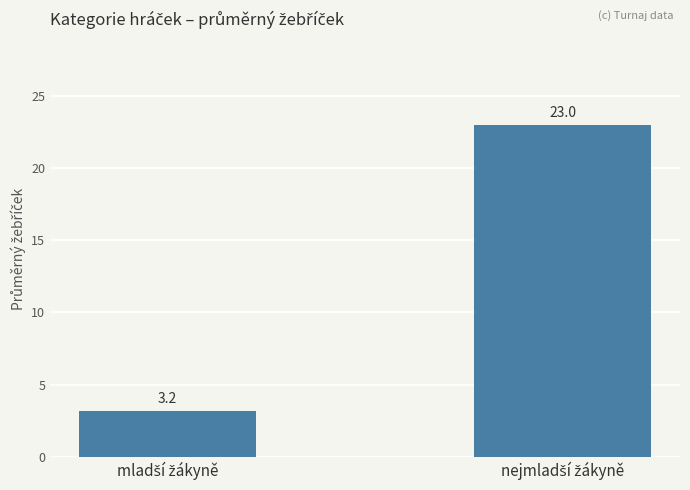

Does the chart contain stacked bars?

No